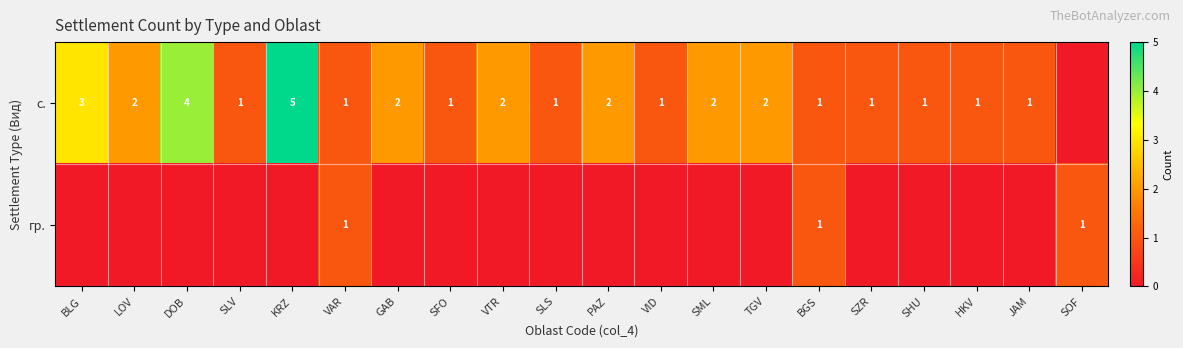

True or false: гр. has a value of 0 at BGS.

False